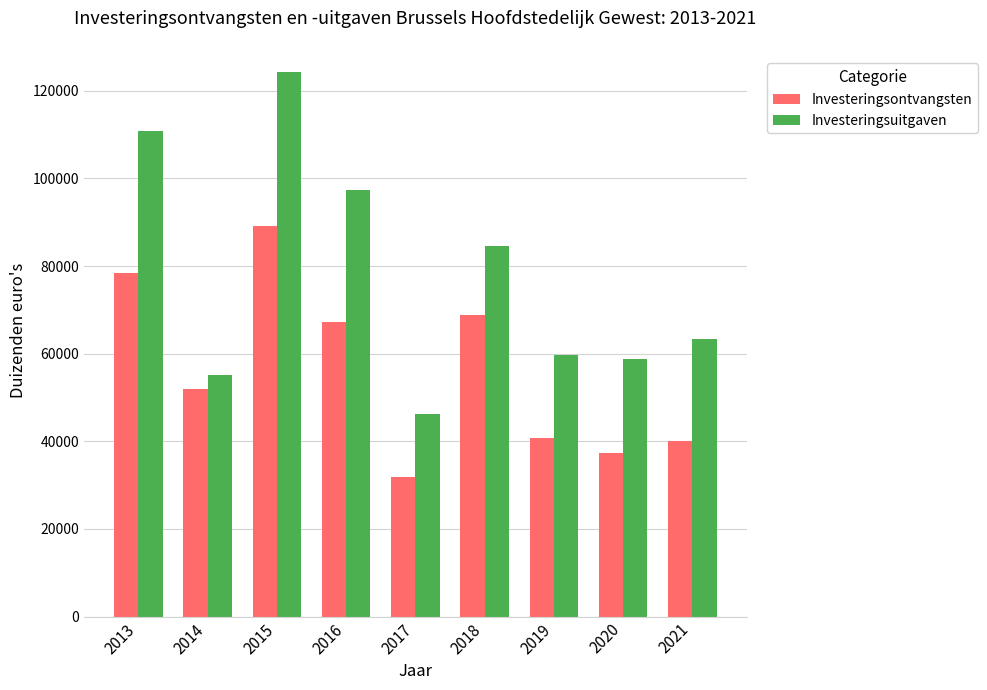

What value does the Investeringsuitgaven series have at 2021?

63265.6